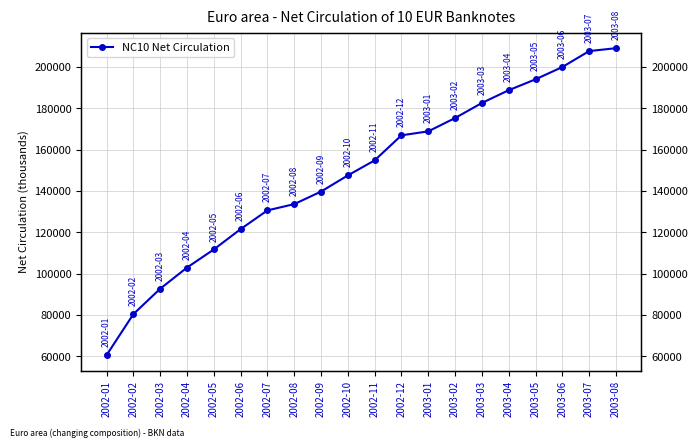

Reading left to right, extract all data points from this chart.

60617.1	80435.3	92711.2	102937.1	111696.1	121524.1	130583.7	133618.5	139680.7	147490.5	154760.5	166863.3	168783.2	175206.9	182497.9	188657.7	193921.9	199857.4	207567.4	208973.5